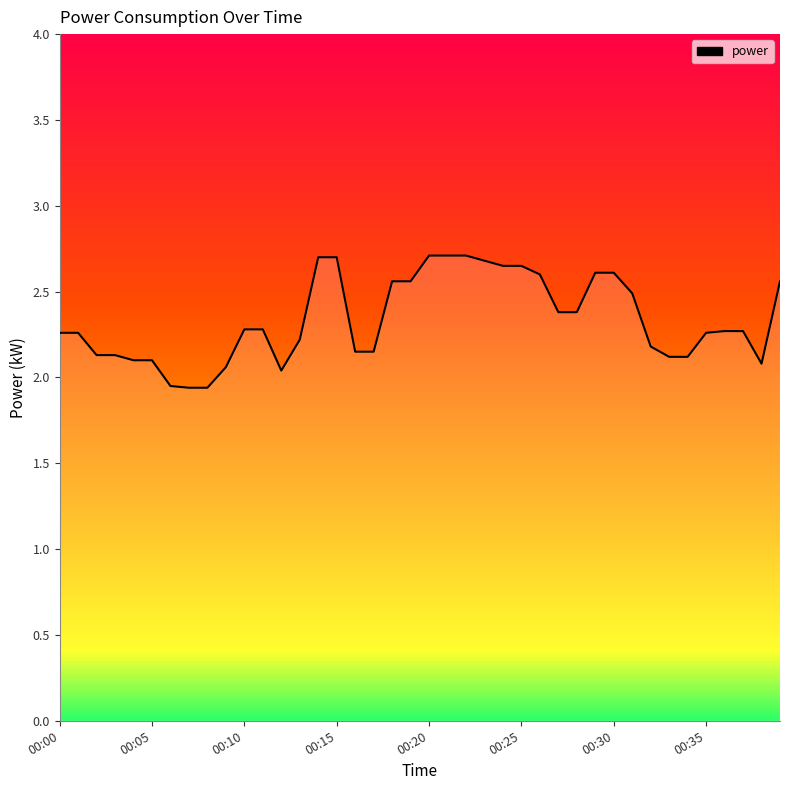

What is the change in value from 00:30 to 00:35?

-0.4